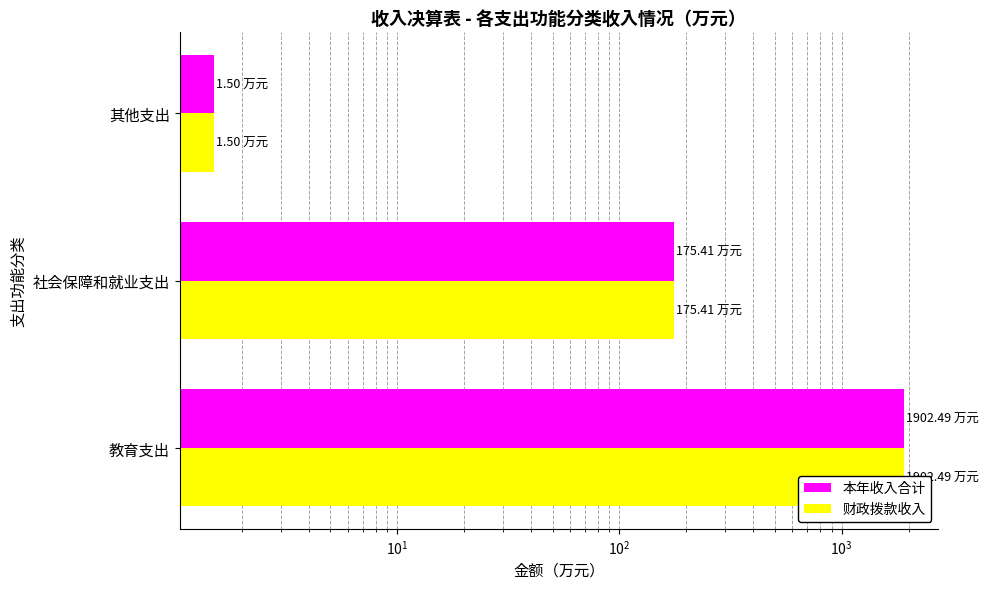

How many groups of bars are there?

3